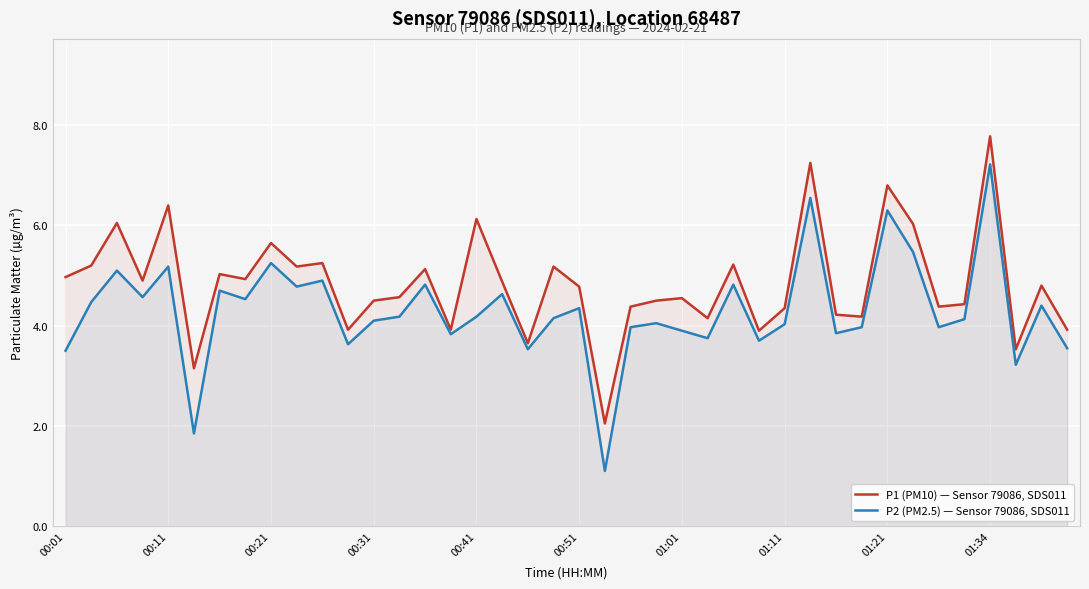

Which series has the largest range (max minus min)?

P2 (PM2.5) — Sensor 79086, SDS011